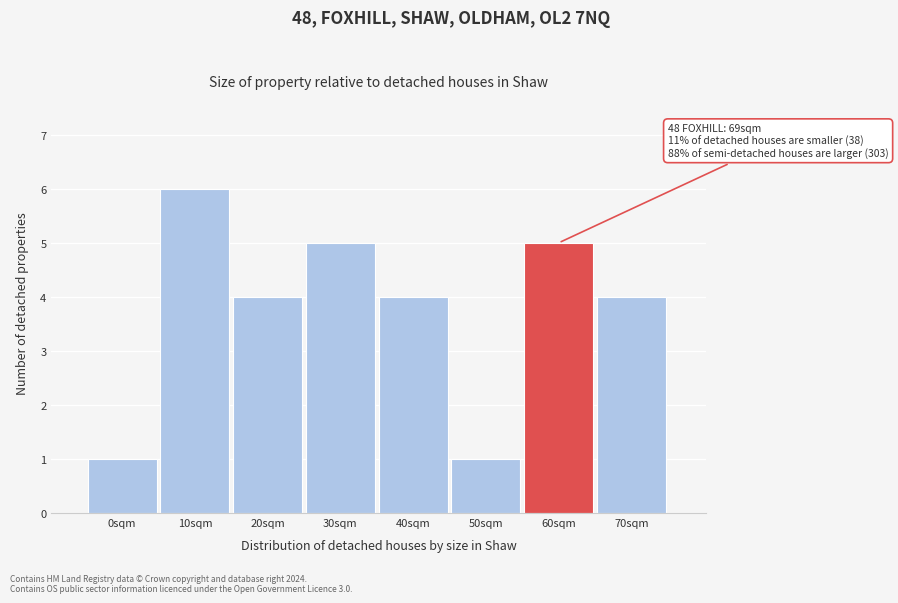

Reading right to left, what are all the values shown in this chart?

4	5	1	4	5	4	6	1